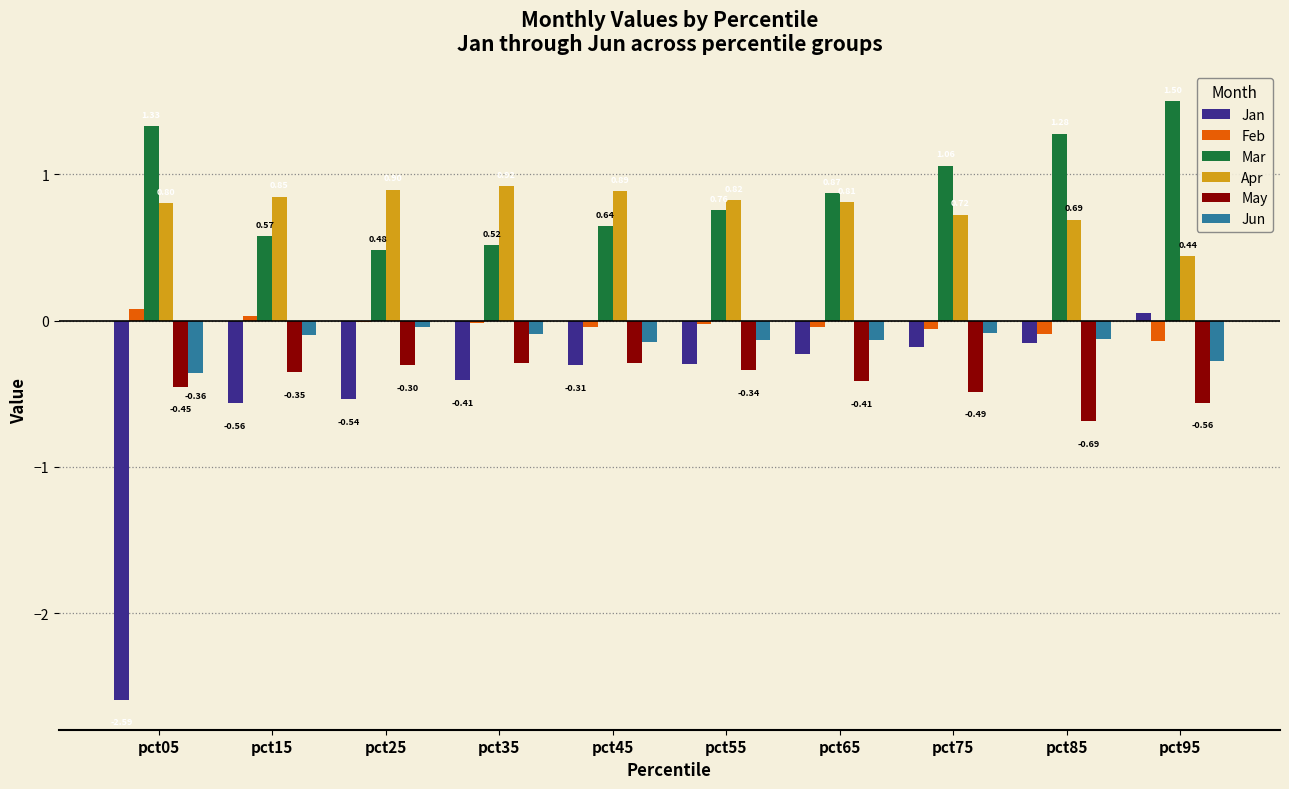

Where is Mar nearest to the value 0?

pct25